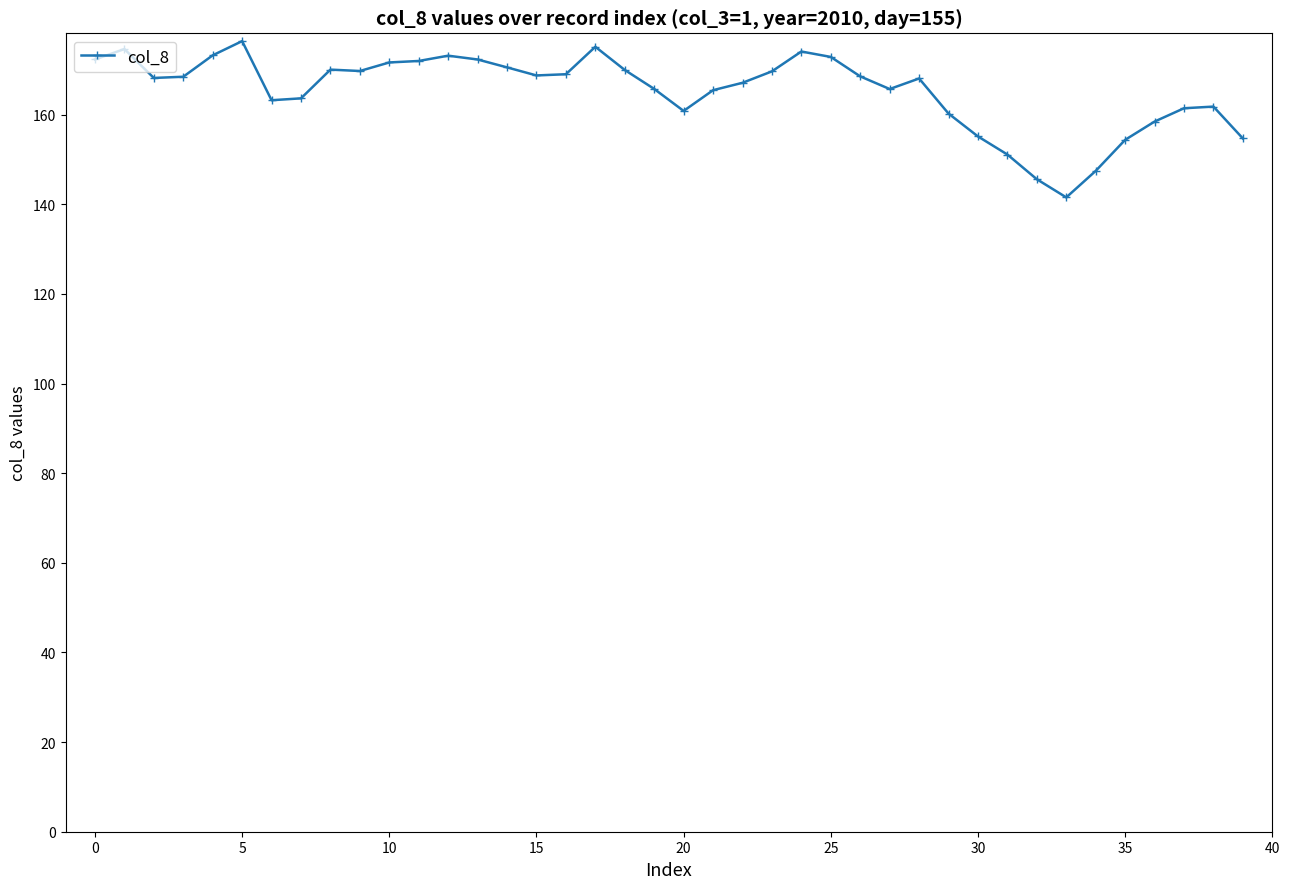

What is the value of the 26th point from the left?

172.9